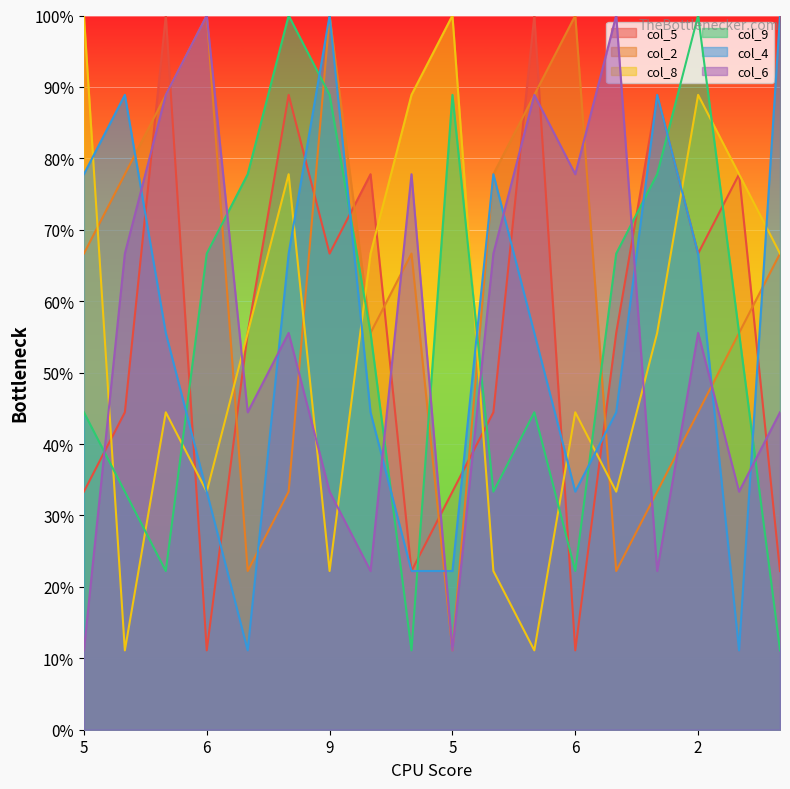

What are all the series names shown in the legend?

col_5, col_2, col_8, col_9, col_4, col_6